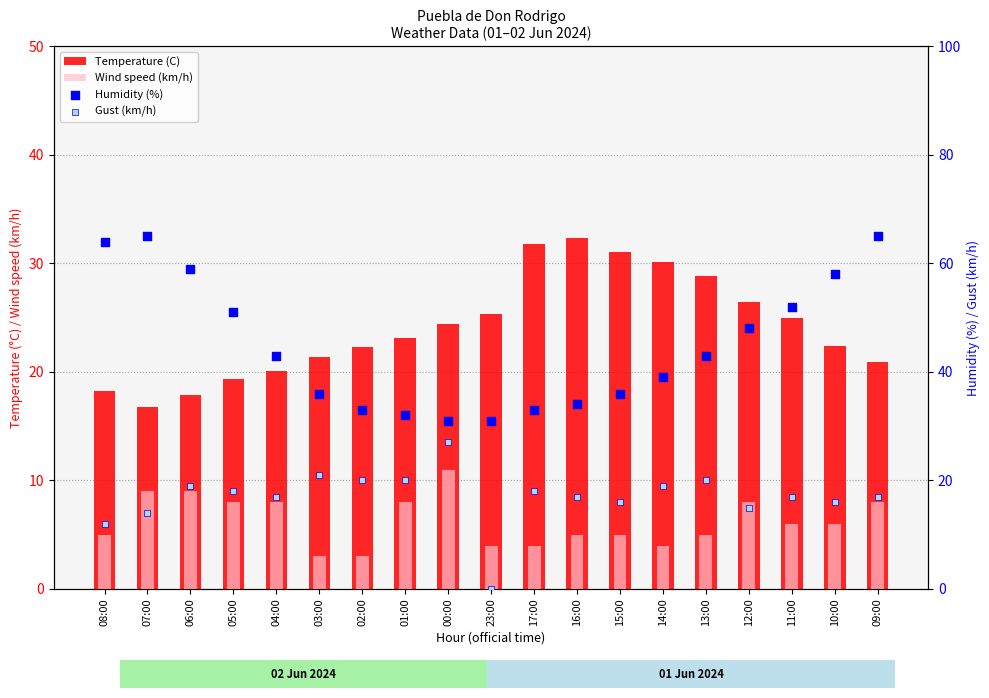

At which category is the sum across all series the highest?

09:00